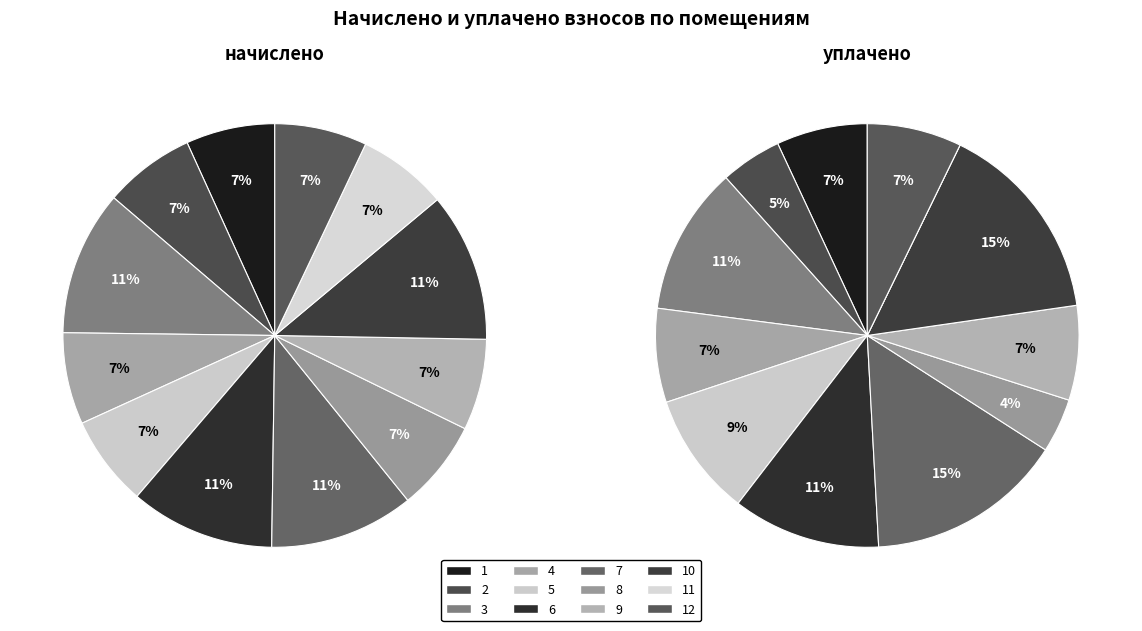

Which category has the biggest portion of the pie?

10